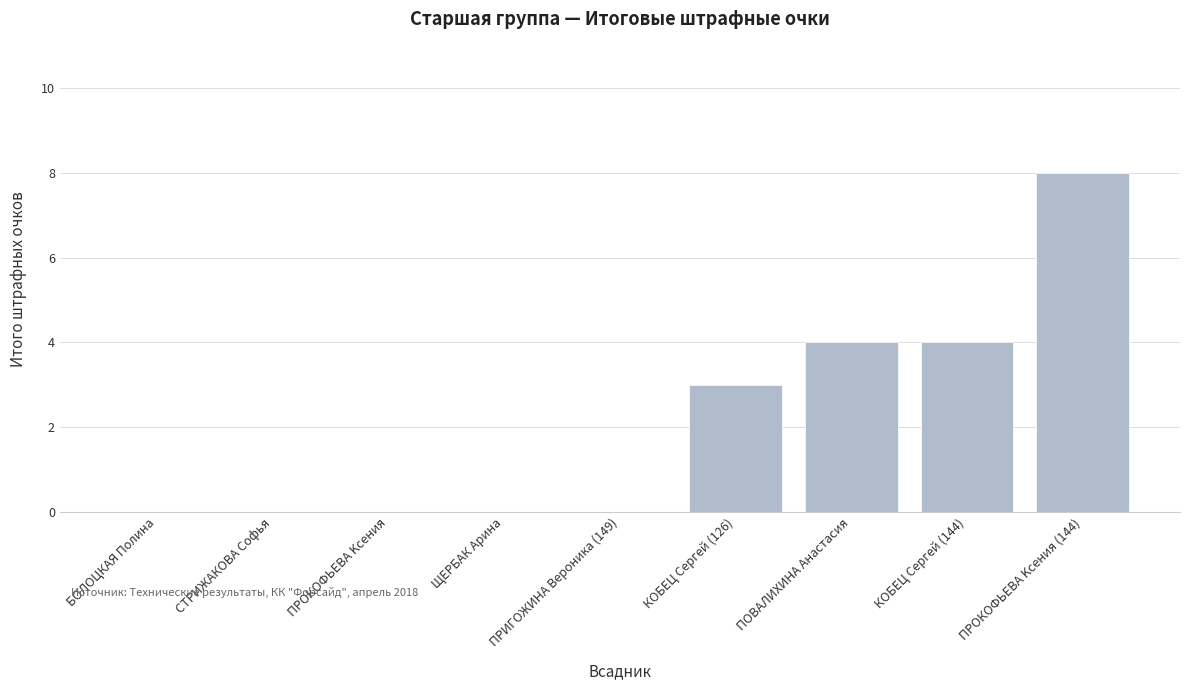

What is the sum of all values?

19